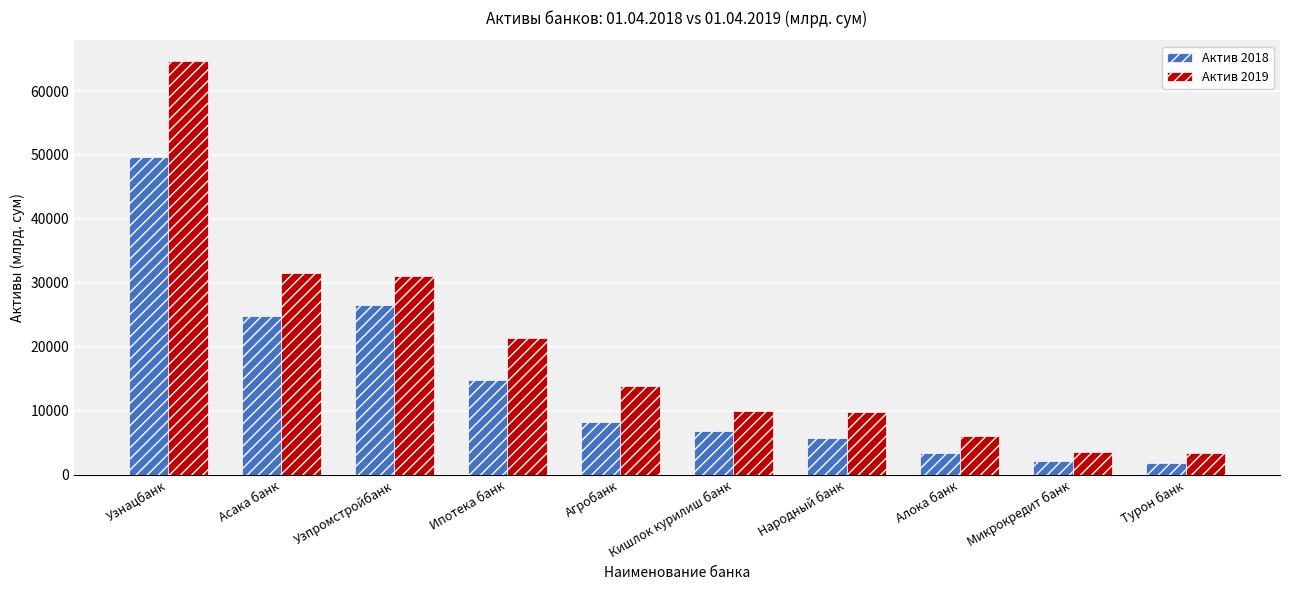

What is the approximate value of Актив 2019 at Народный банк?

9739.3